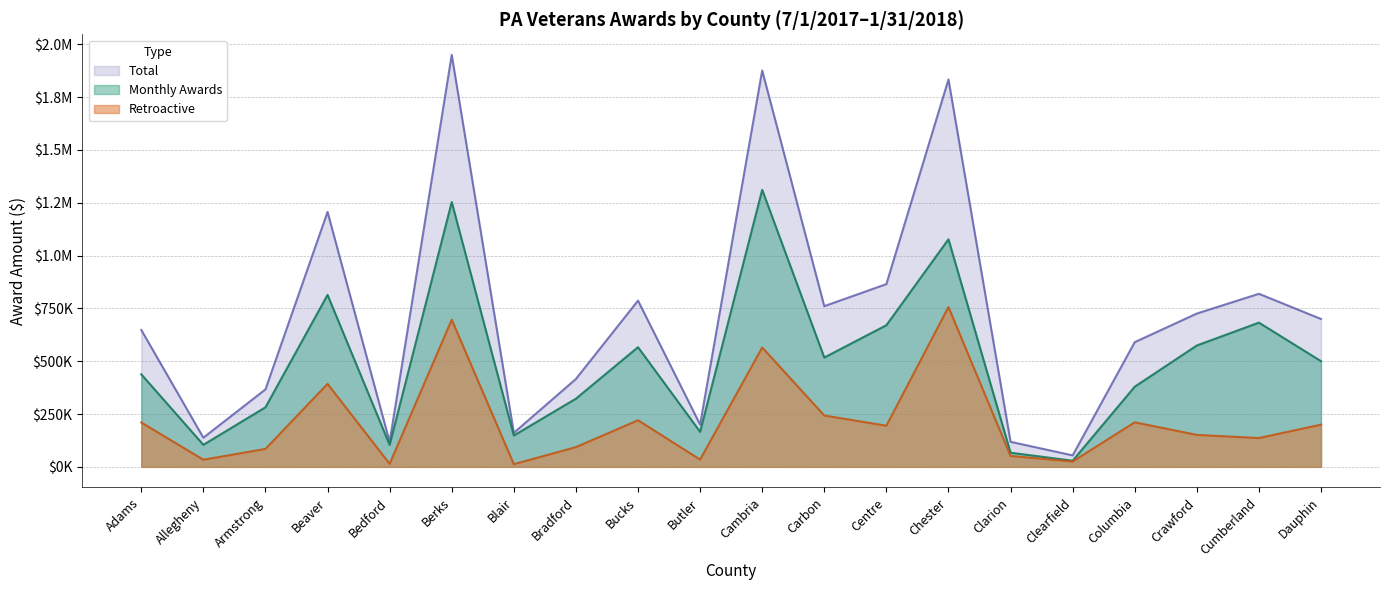

True or false: Total has more than 2 points higher than both neighbors.

True